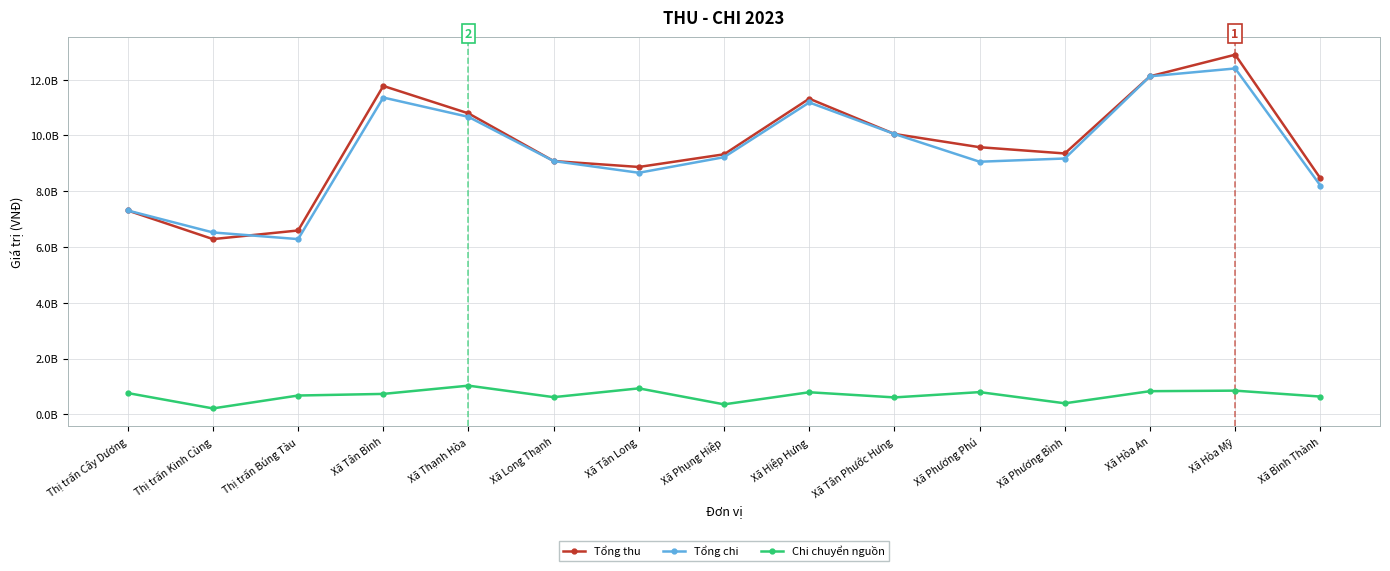

Which series has the largest total across all categories?

Tổng thu